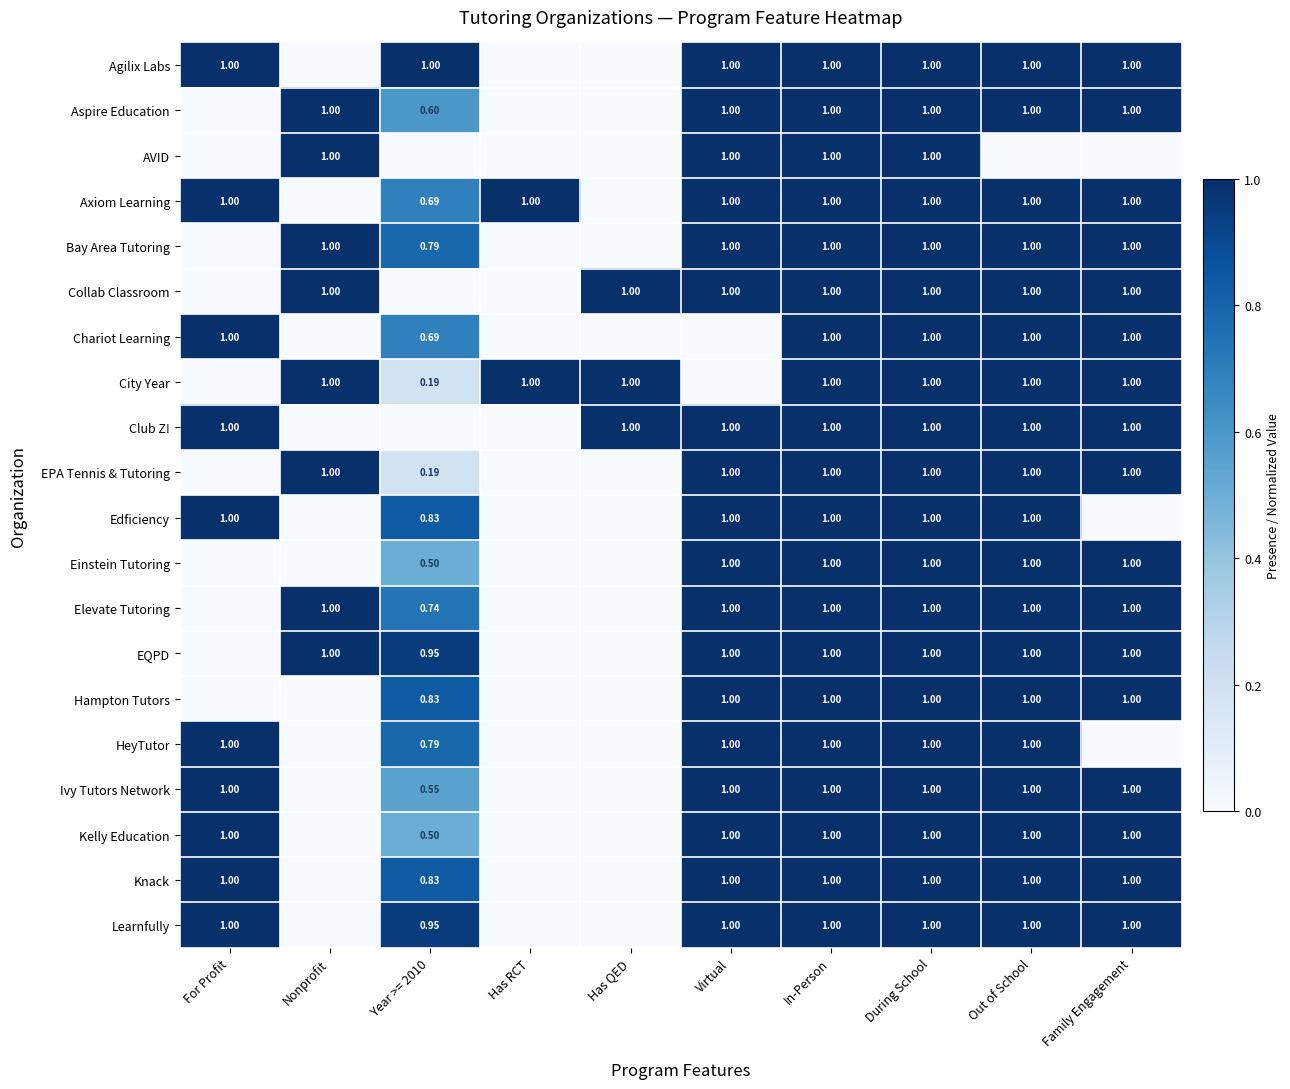

Is the value of Elevate Tutoring at Year >= 2010 greater than the value of Knack at Family Engagement?

No